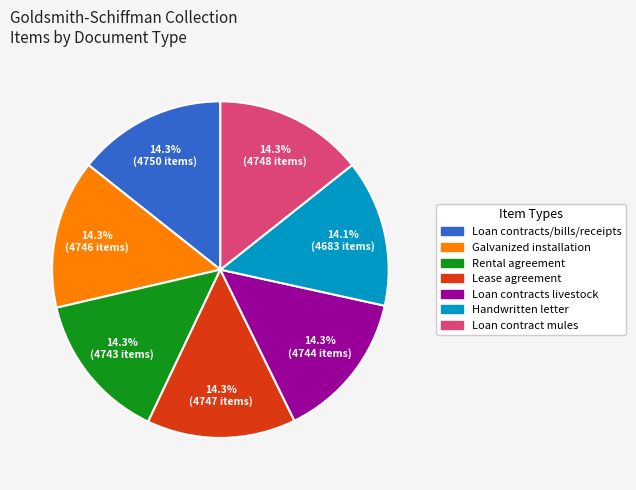

Is the sum of Loan contracts livestock and Handwritten letter greater than half?

No